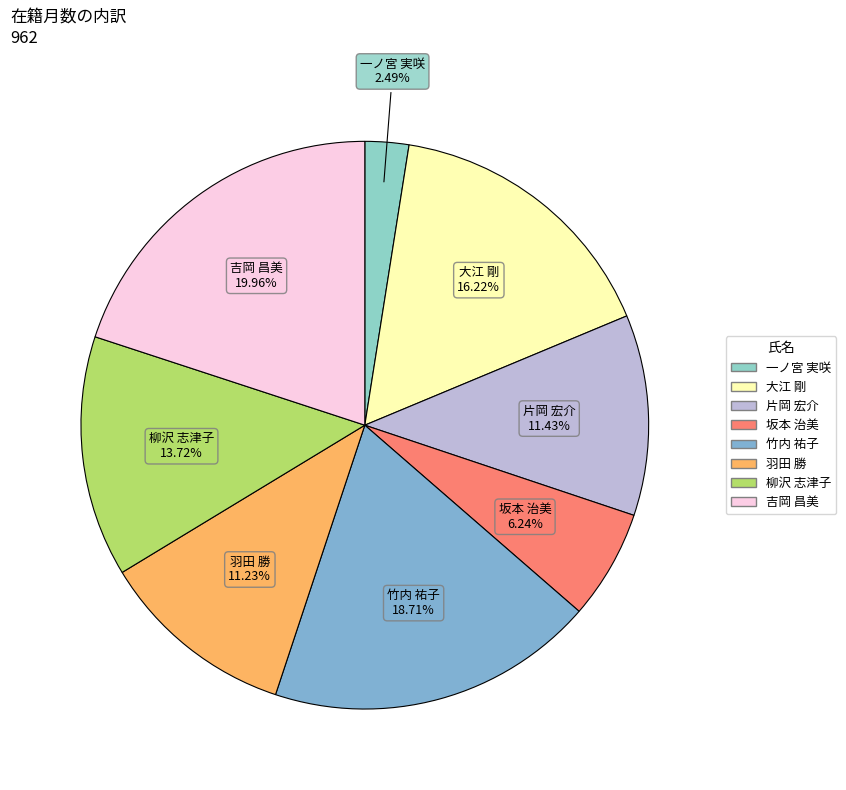

Is the sum of 柳沢 志津子 and 羽田 勝 greater than half?

No